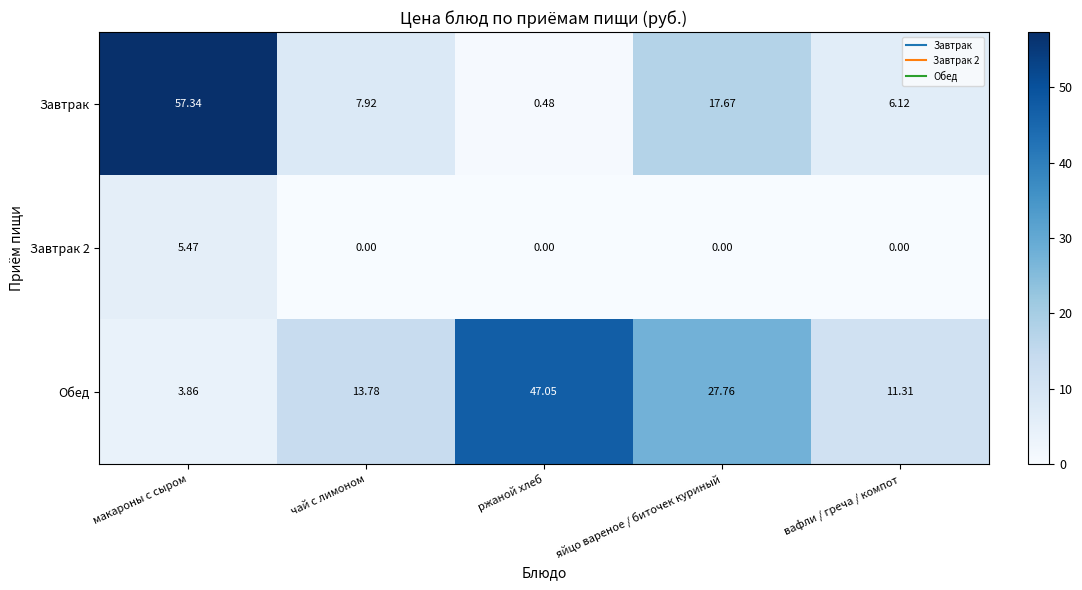

Which series has the widest spread of values?

Завтрак